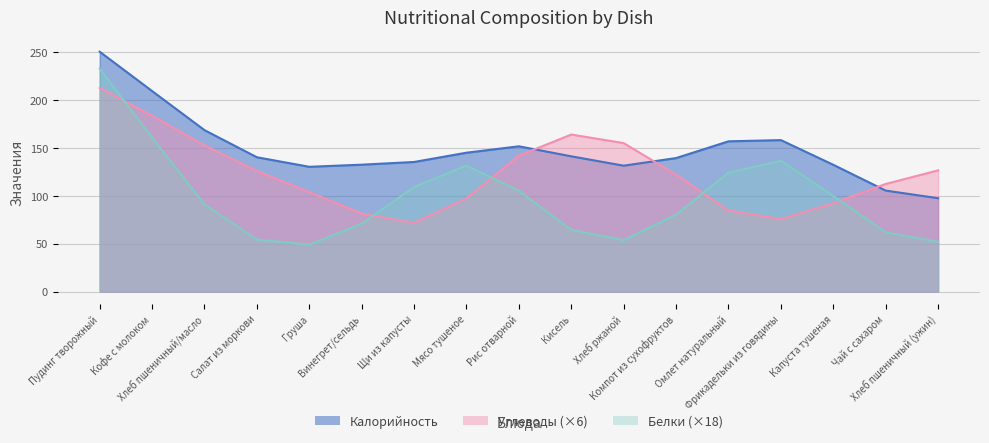

What is the label of the 2nd point from the left?

Кофе с молоком